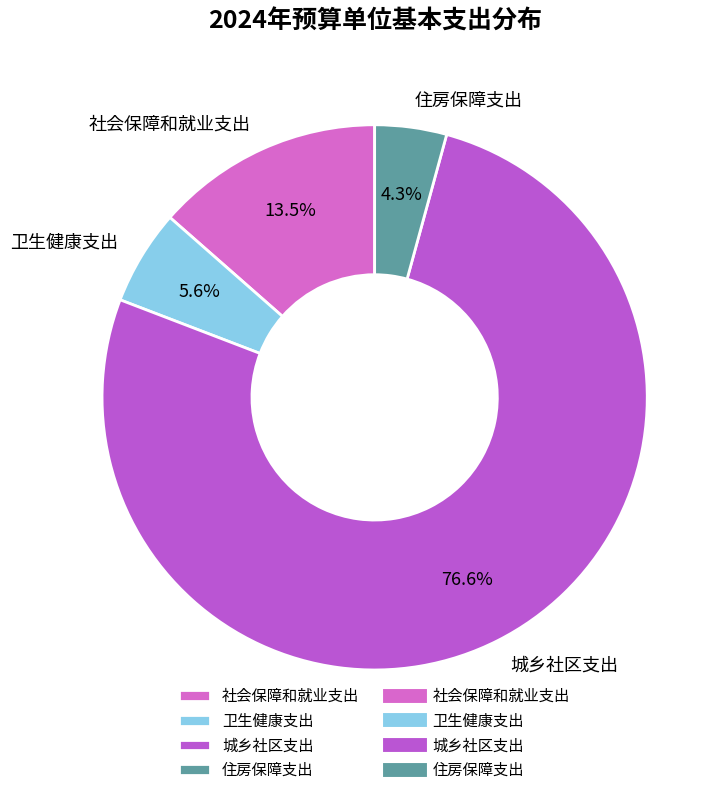

Approximately how many times larger is the value at 住房保障支出 compared to 卫生健康支出?

0.8